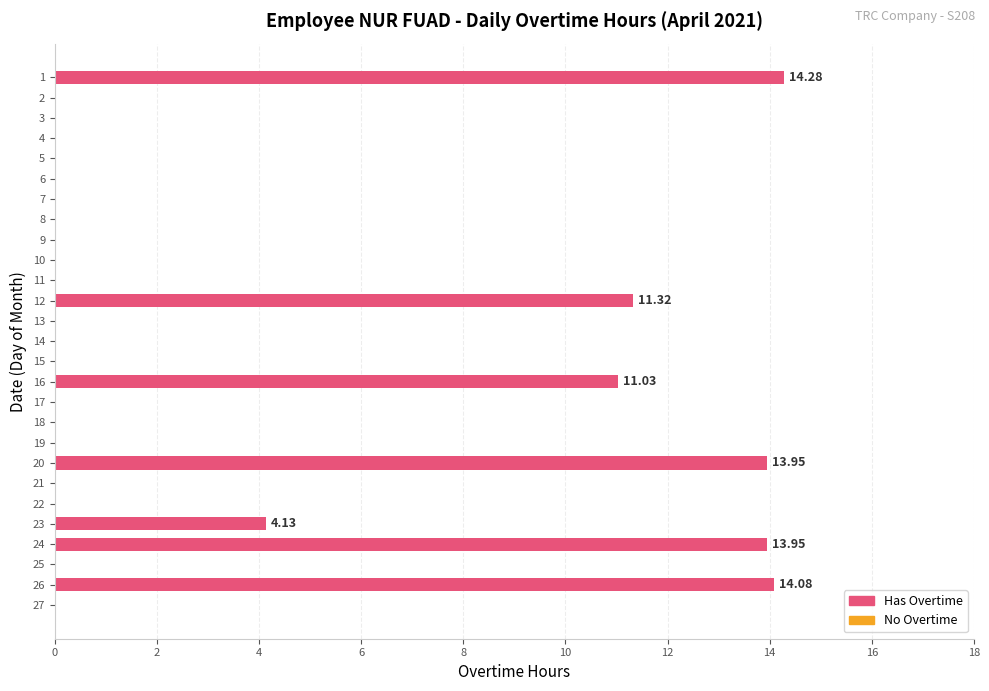

Which has a higher value, 20 or 25?

20